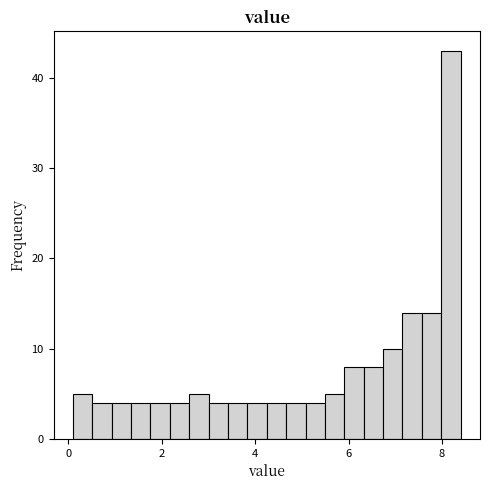

Read against the x-axis, roughly where is the centre of the tallest bar?

8.2